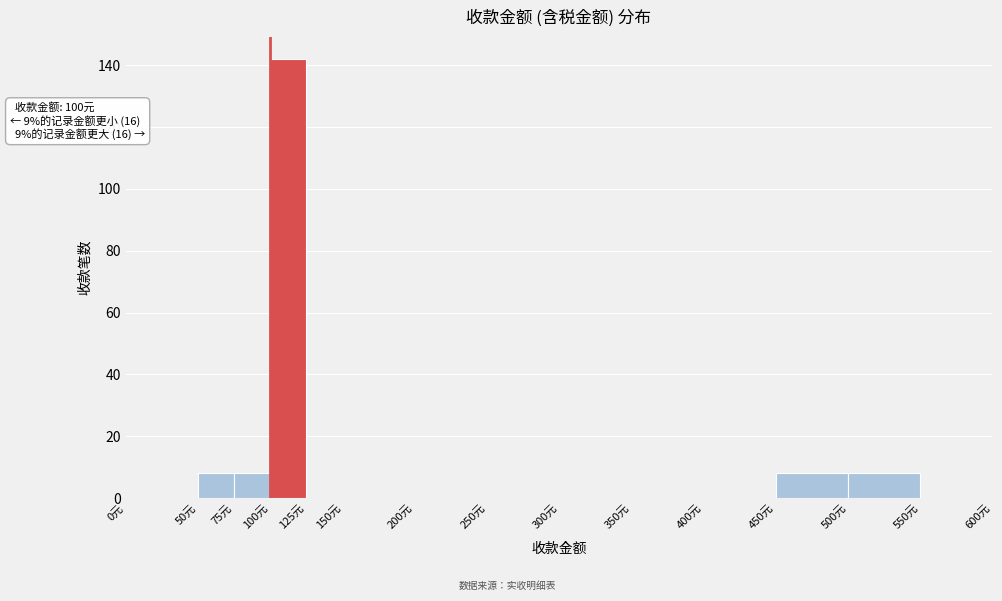

Which range on the x-axis has the tallest bar?

100 to 125